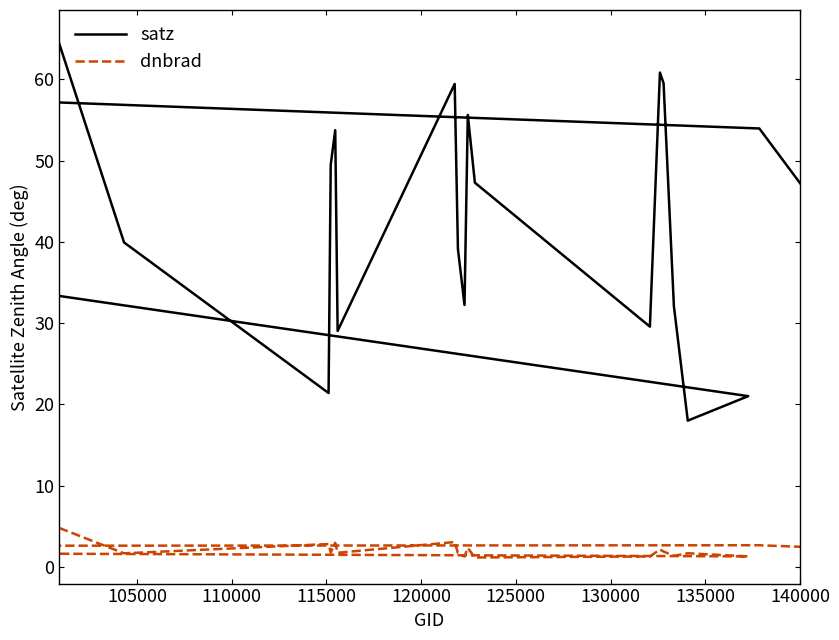

What are all the series names shown in the legend?

satz, dnbrad